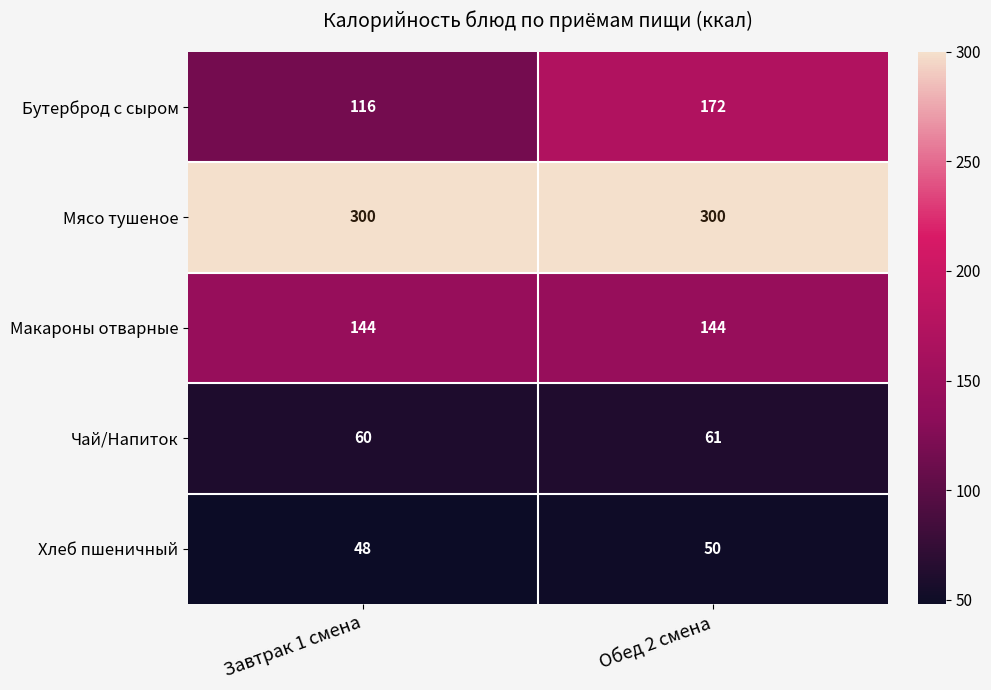

What is the total value across all series at Обед 2 смена?

727